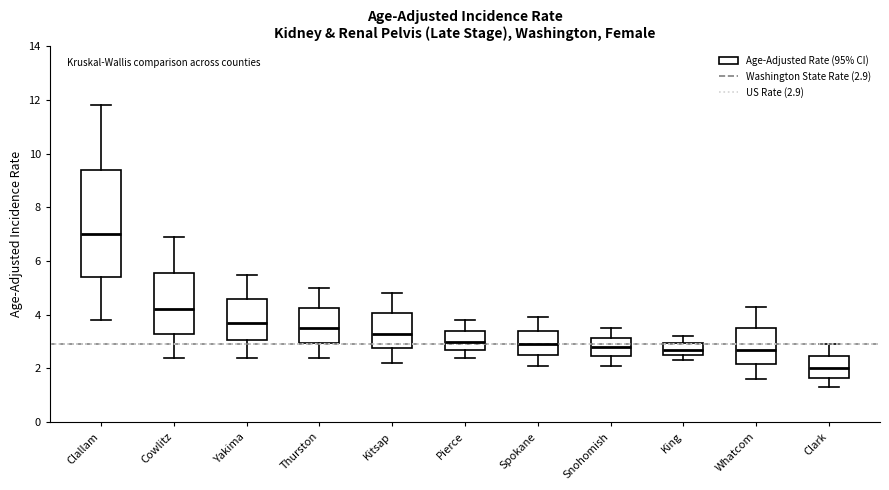

Where does the upper whisker of the box for Clark end on the y-axis? The values are not printed on the chart, so give them approximately, as read against the axis.

3.0